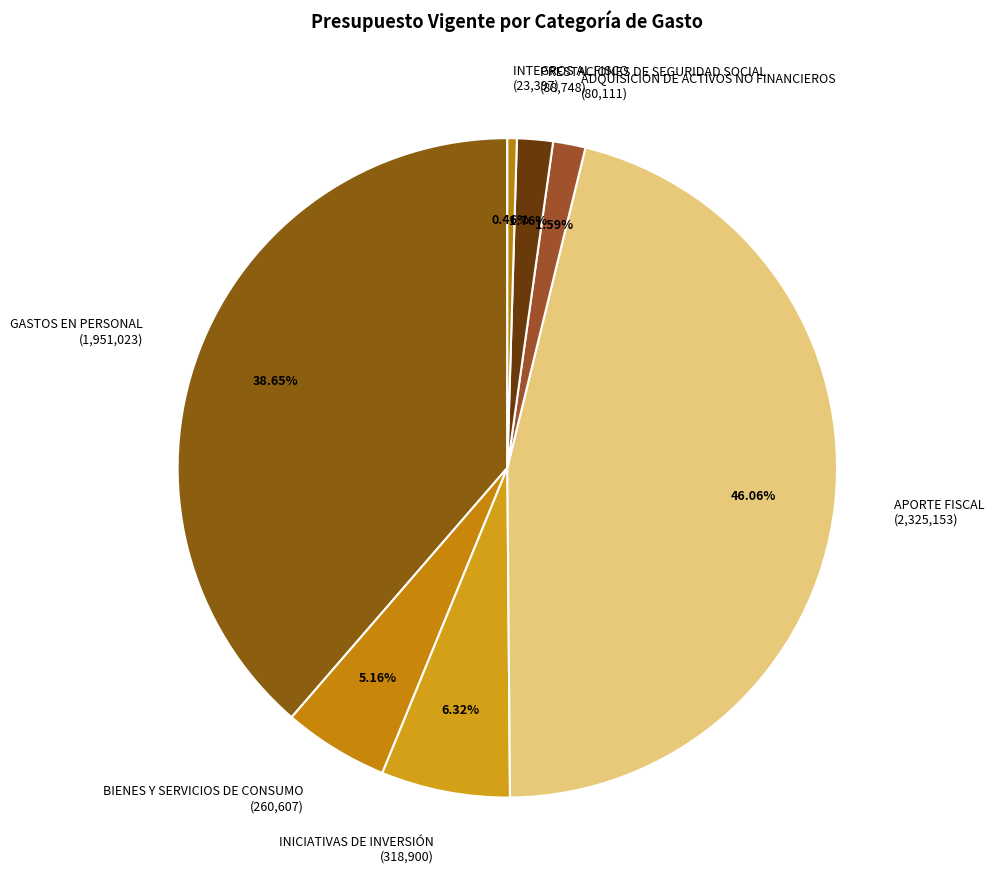

Is INTEGROS AL FISCO the majority of the pie?

No